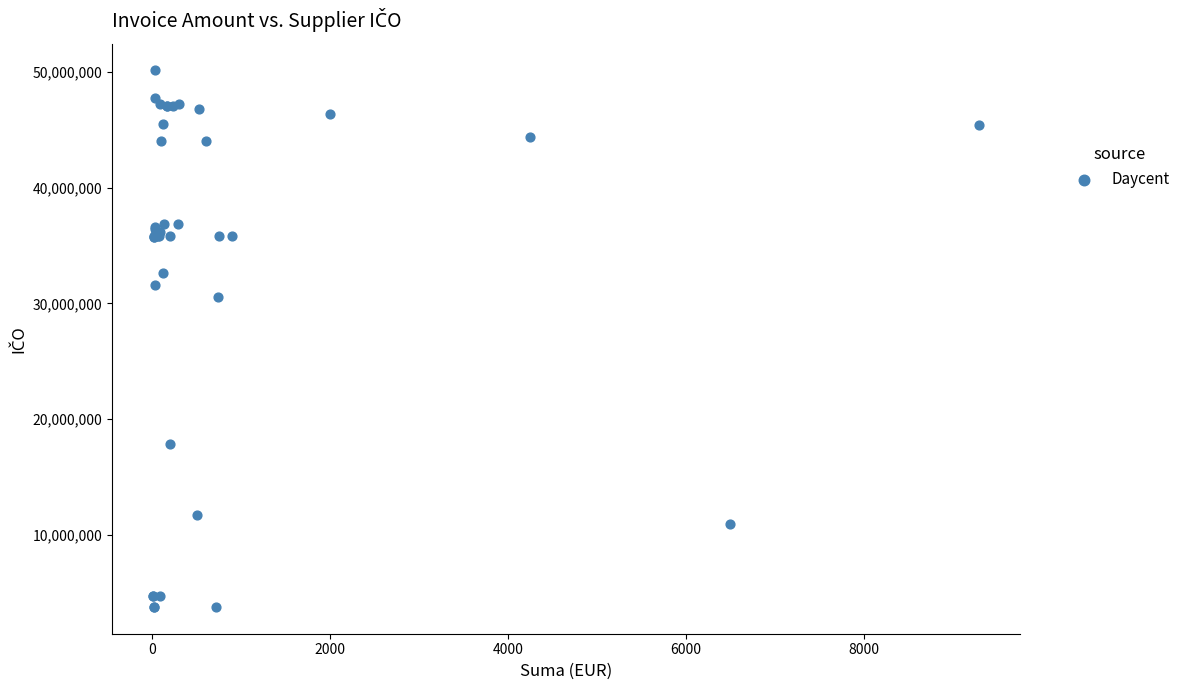

What Y value in the scatter plot is closest to 26948169?

30550645